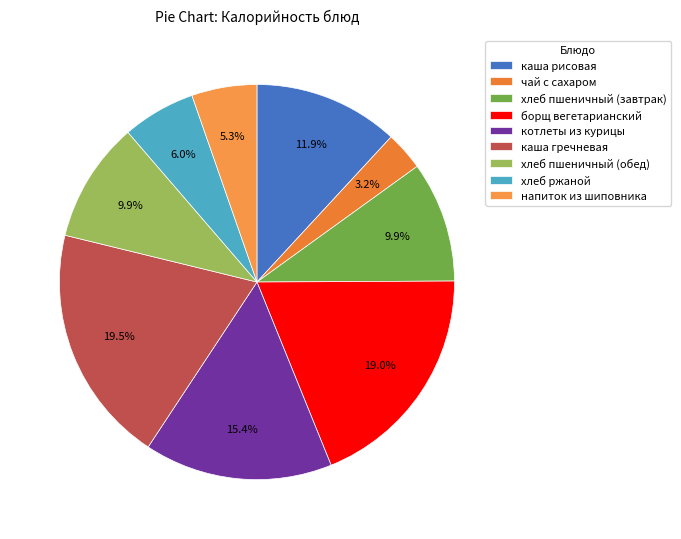

To the nearest percent, what portion does хлеб пшеничный (обед) represent?

10%